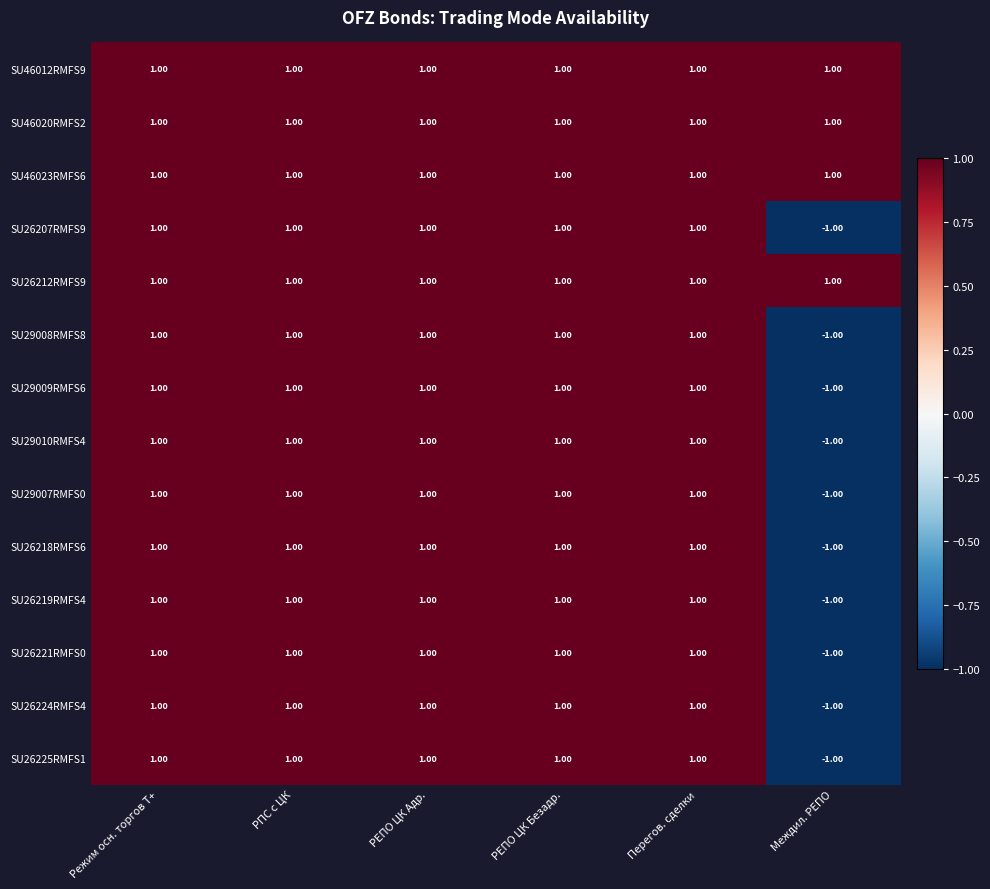

Which category has the lowest value across all series?

Междил. РЕПО